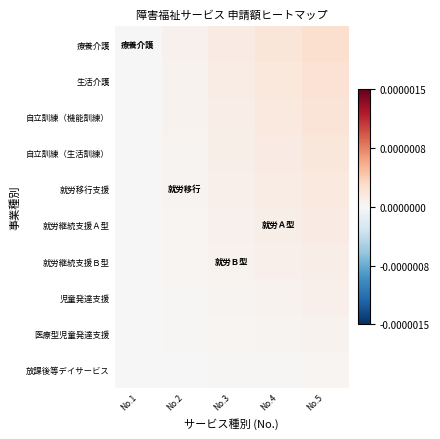

Rank the series at No.3 from lowest to highest value.

放課後等デイサービス, 医療型児童発達支援, 児童発達支援, 就労継続支援Ｂ型, 就労継続支援Ａ型, 就労移行支援, 自立訓練（生活訓練）, 自立訓練（機能訓練）, 生活介護, 療養介護